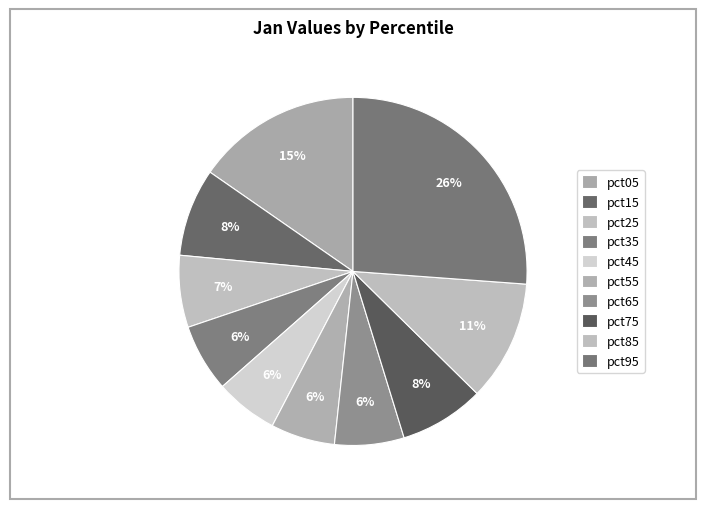

Count the number of slices in the pie.

10